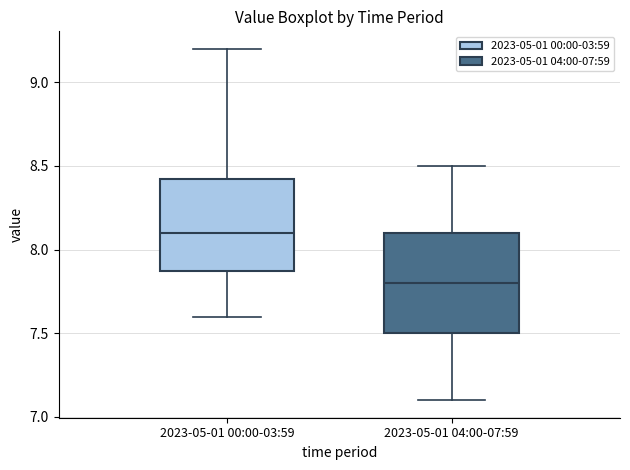

Where does the median line of the box for 2023-05-01 04:00-07:59 sit on the y-axis? The values are not printed on the chart, so give them approximately, as read against the axis.

7.80